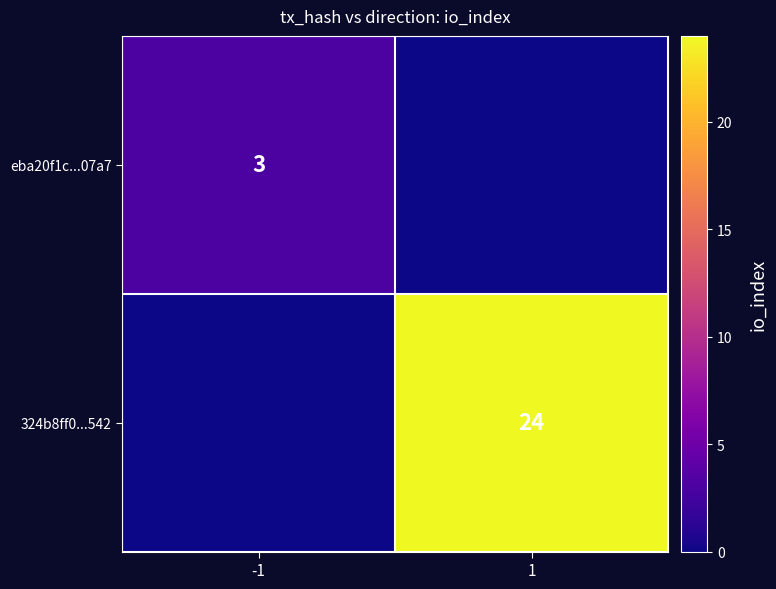

The eba20f1c...07a7 series shows 5 at -1. True or false?

False